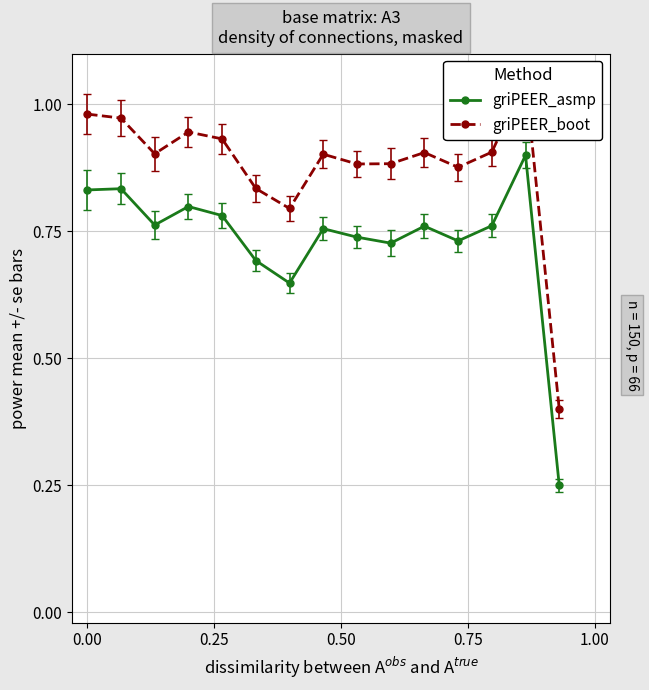

True or false: griPEER_asmp has more than 2 points higher than both neighbors.

True